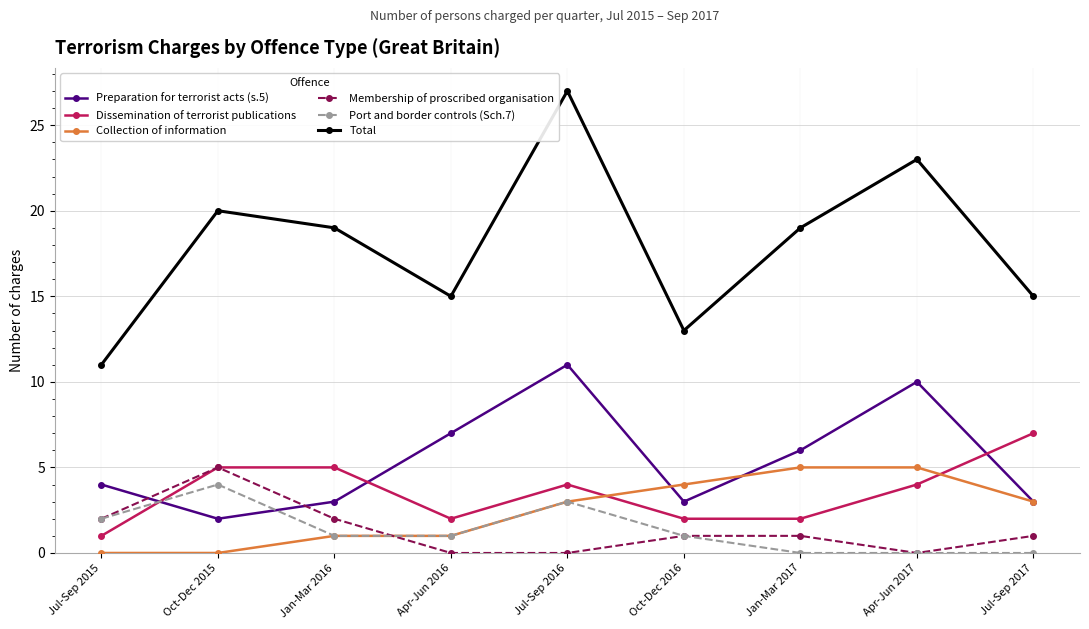

Which label corresponds to the largest value in the chart?

Jul-Sep 2016